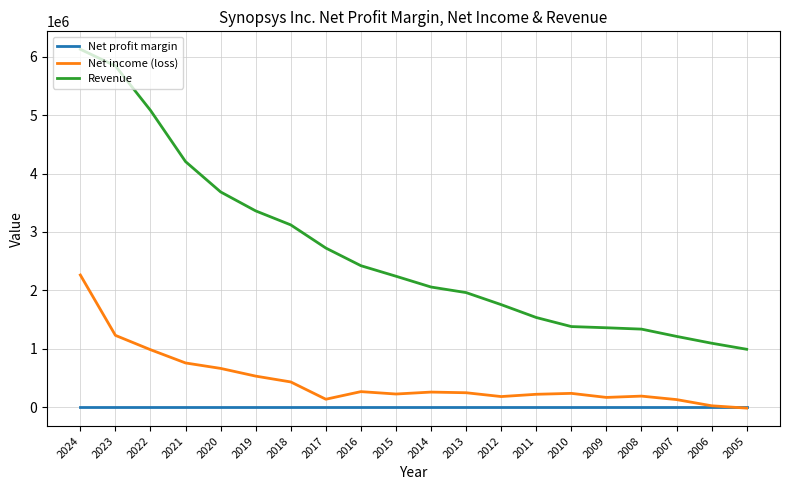

Which series changed the most between 2014 and 2007?

Revenue